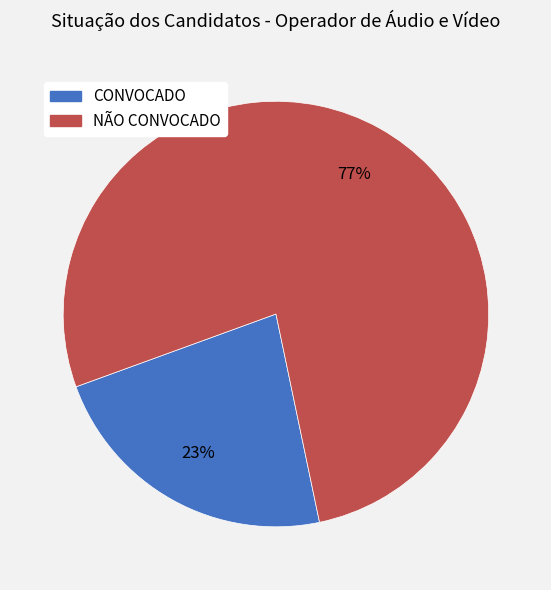

Rank the categories by value from lowest to highest.

CONVOCADO, NÃO CONVOCADO